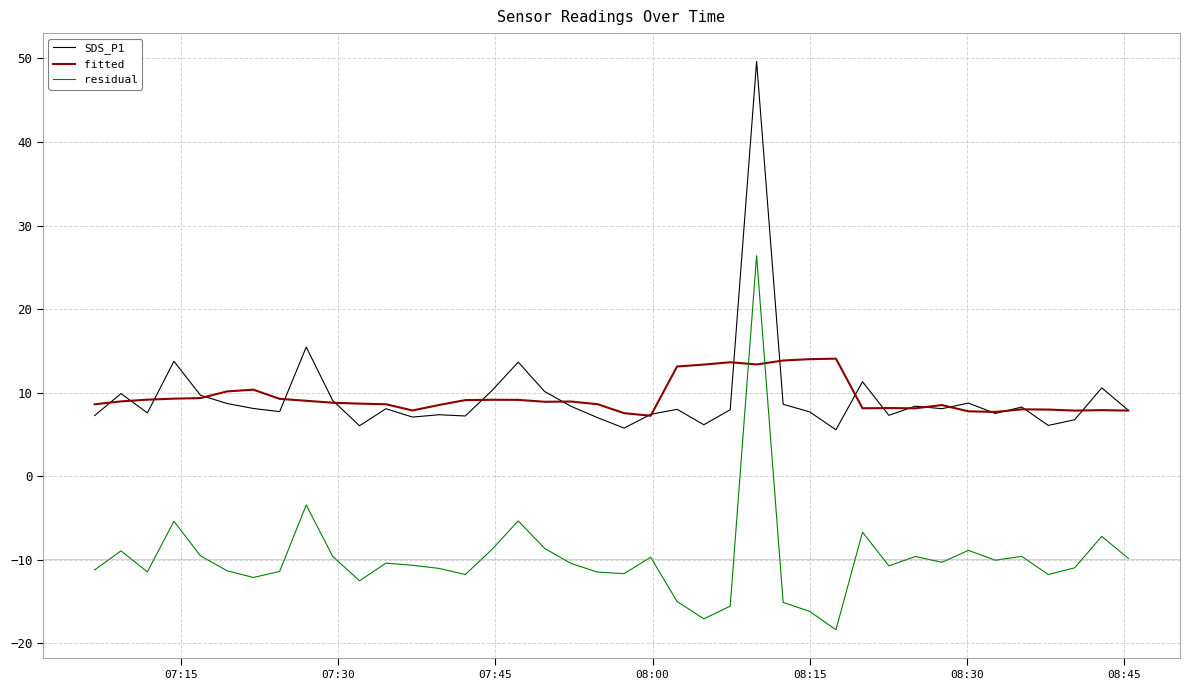

List the series in order of their peak value, highest first.

SDS_P1, residual, fitted